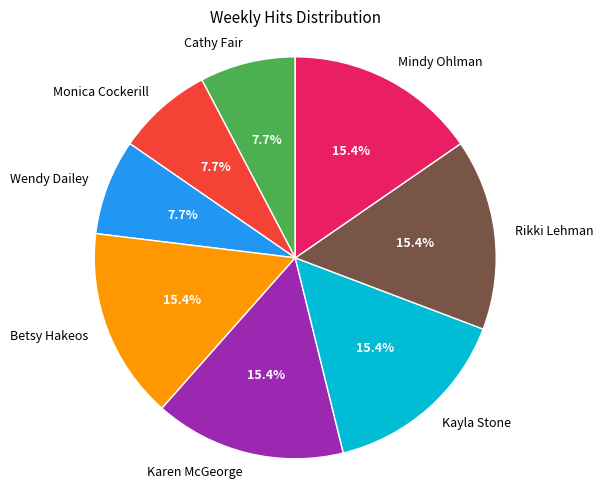

What portion of the pie excludes Rikki Lehman?

84.6%